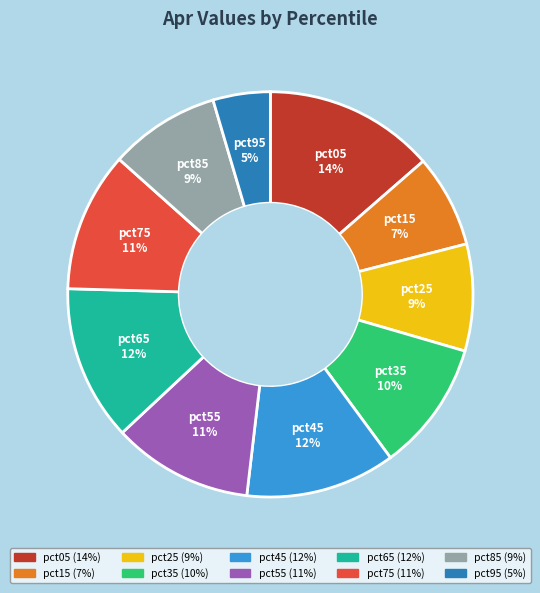

The pct75 slice represents 11% of the pie. True or false?

True